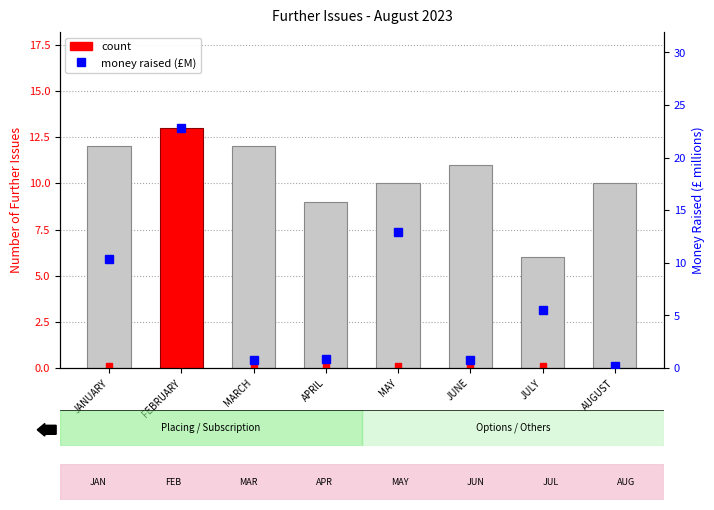

What is the sum of all Money Raised (£M) values?

54.1